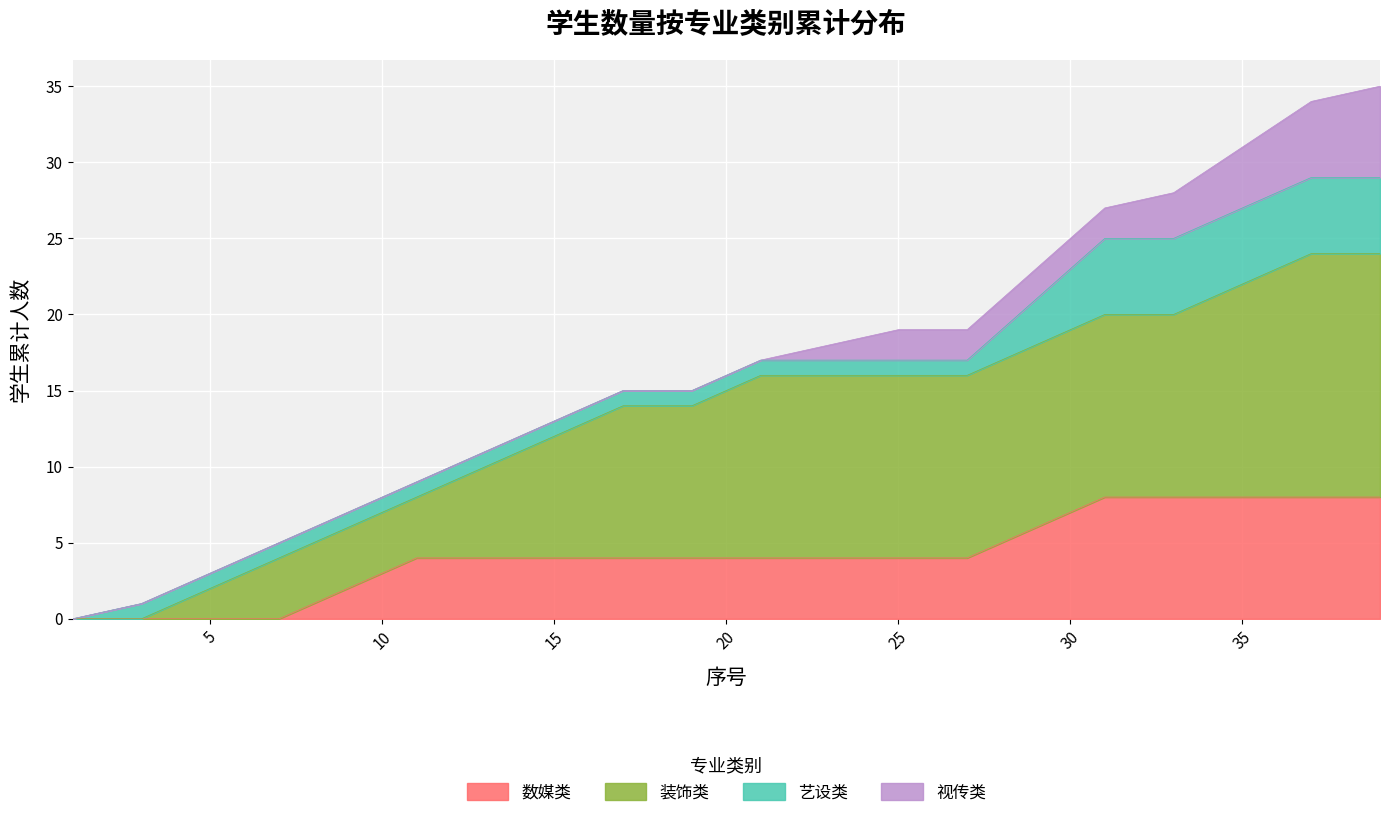

What is the highest value of the 数媒类 series?

8